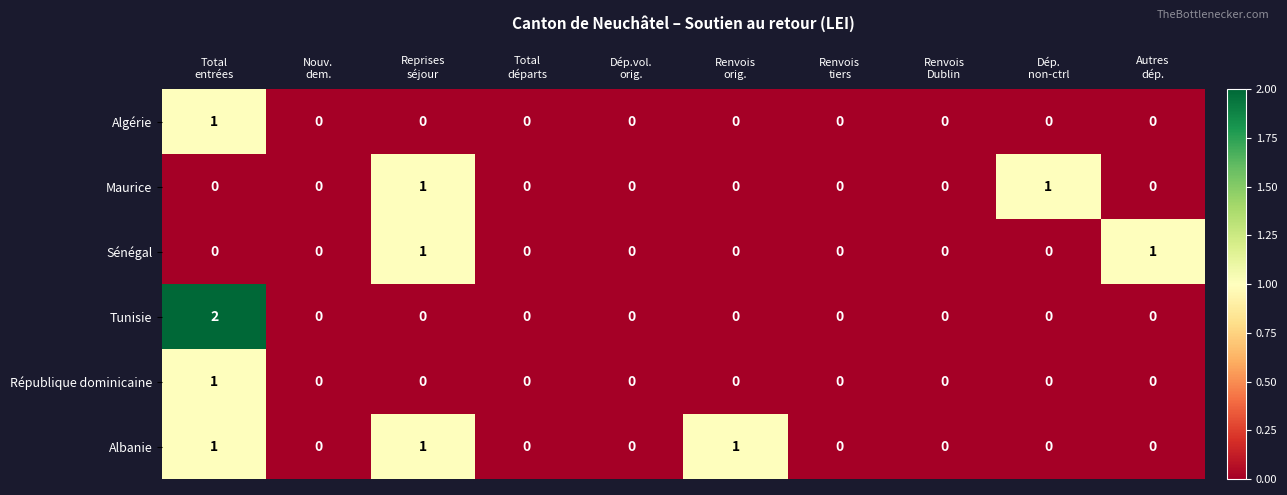

What is the sum of all Albanie values?

3